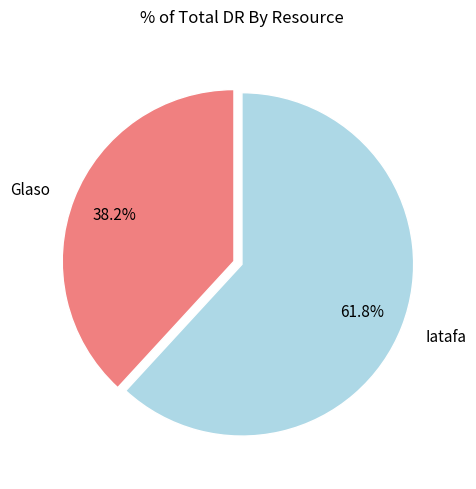

Which slice is the smallest?

Glaso